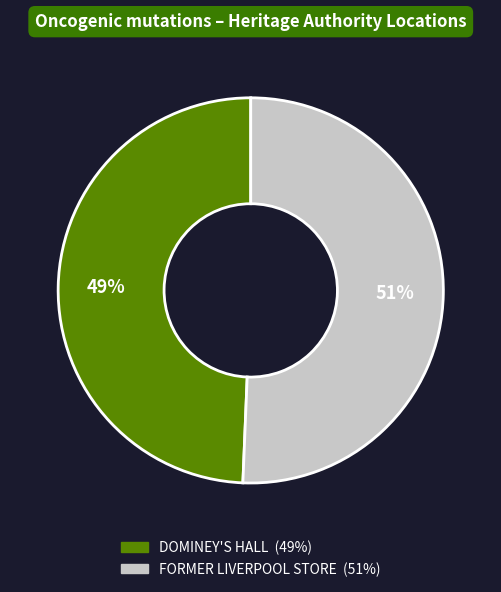

What is the ratio of the value at DOMINEY'S HALL to the value at FORMER LIVERPOOL STORE?

1.0